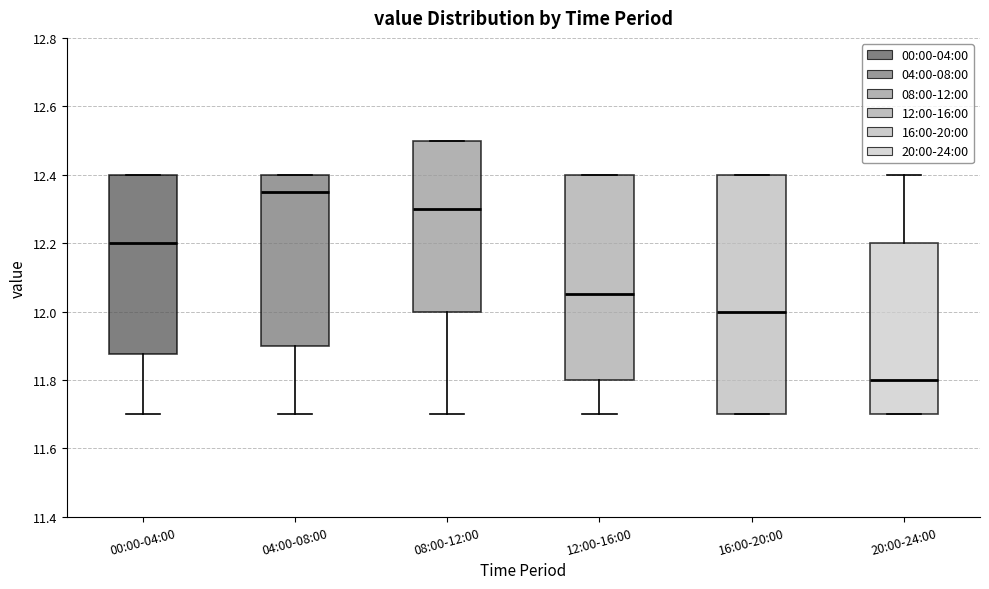

Comparing the boxes themselves (not the whiskers), which one is the tallest?

16:00-20:00